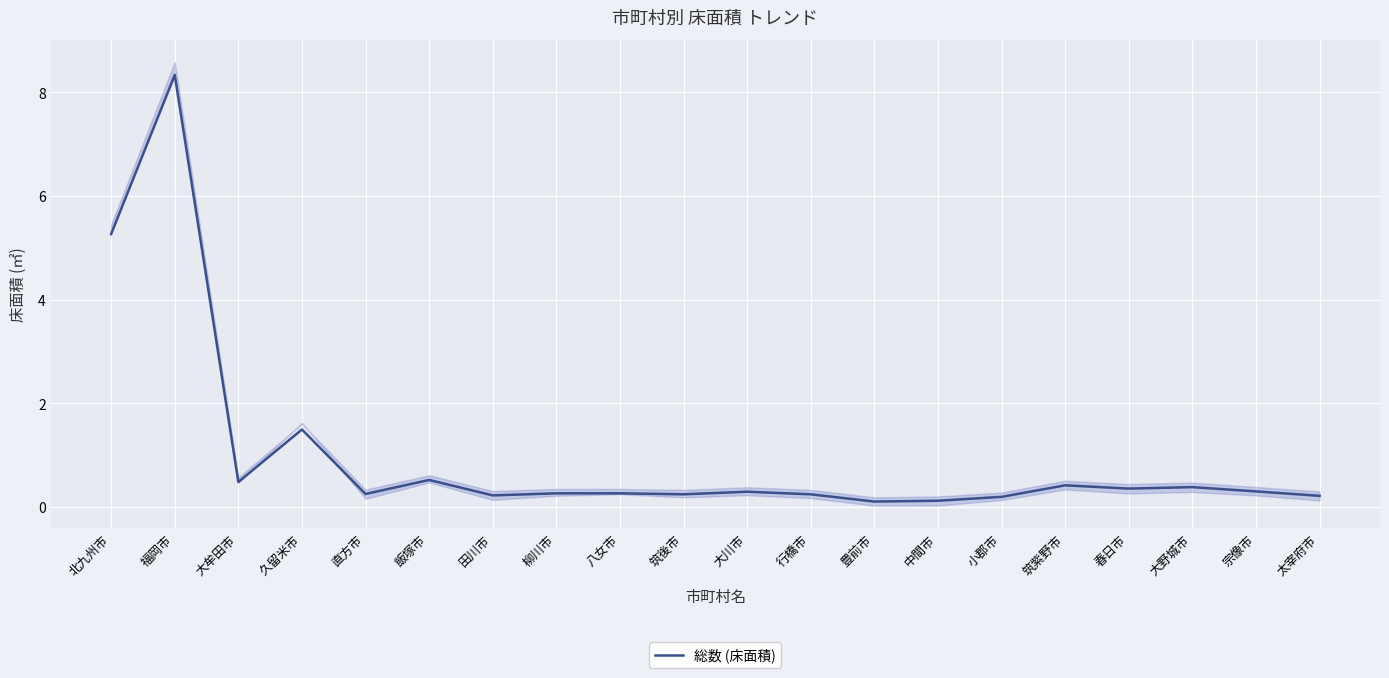

Is it true that the value at 大野城市 is 0.7?

False